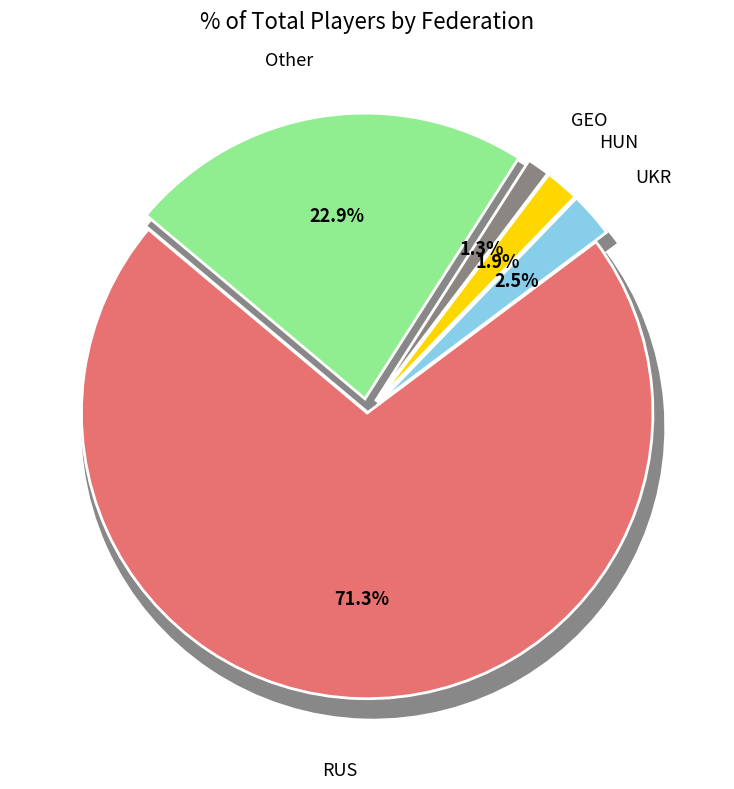

Count the number of slices in the pie.

5